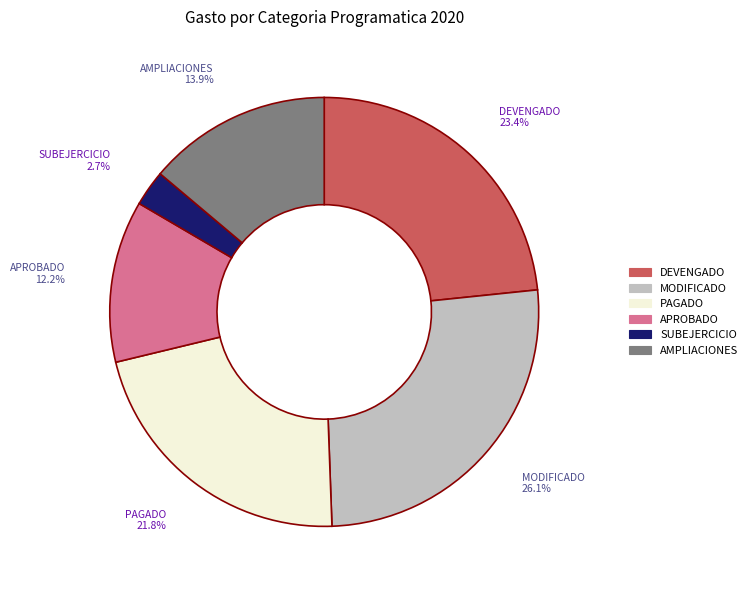

Is there any slice that represents more than half of the pie?

No